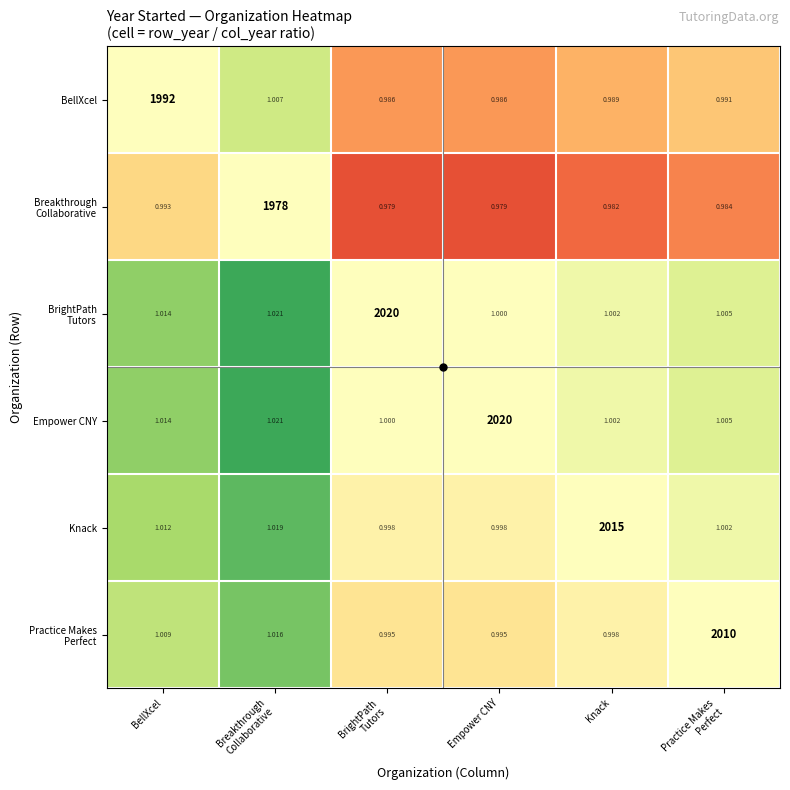

Which series changed the most between BellXcel and Empower CNY?

Empower CNY